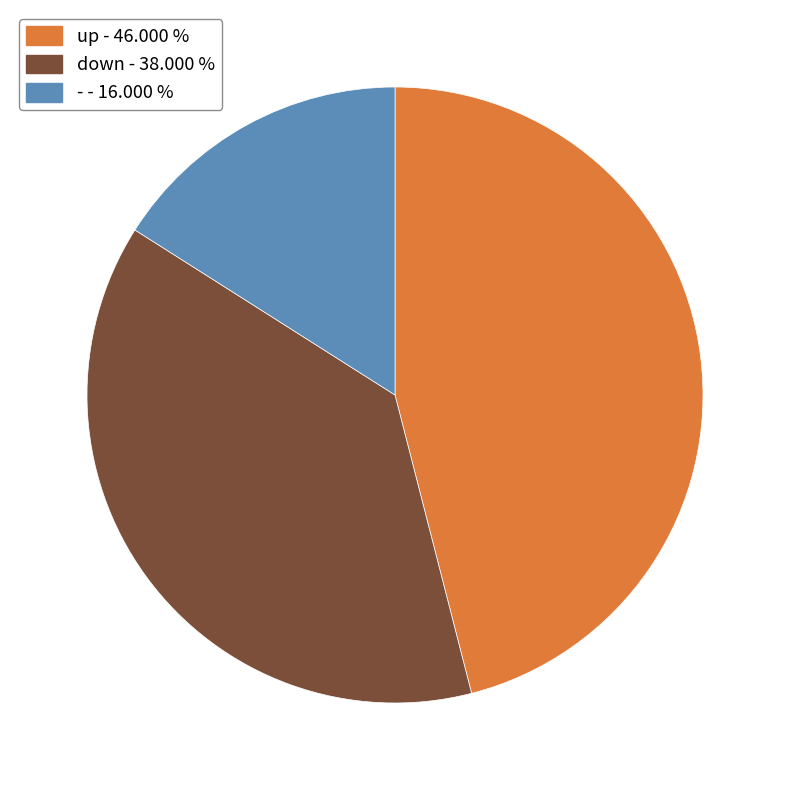

Combined, do up - 46.000 % and down - 38.000 % account for over 50%?

Yes